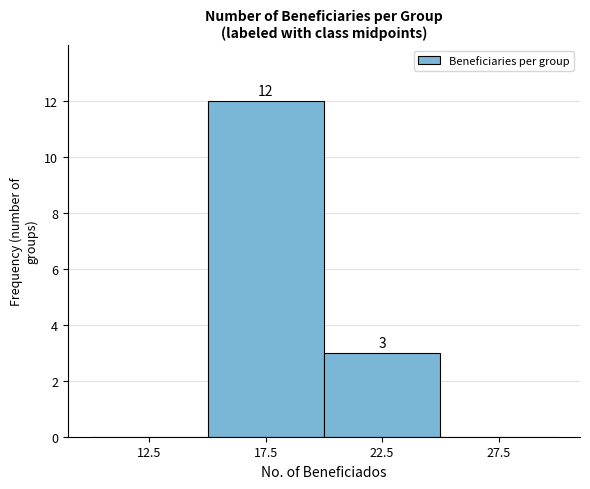

Over which range of the x-axis is the bar tallest?

15 to 20